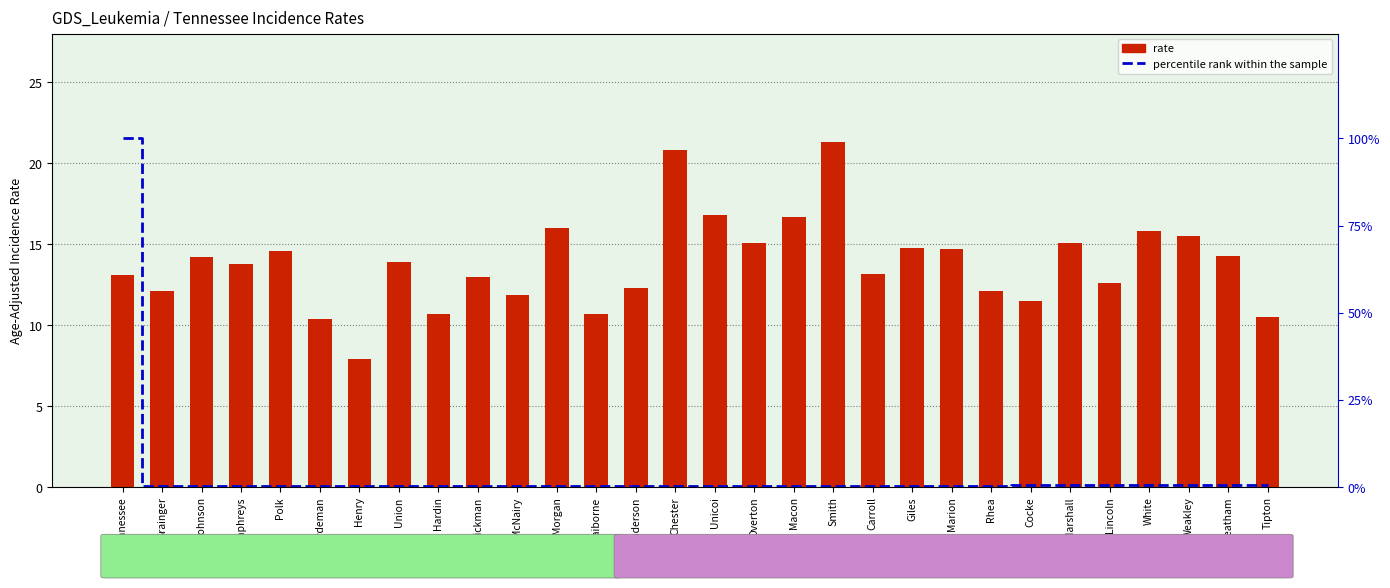

Which label corresponds to the smallest value in the chart?

Grainger